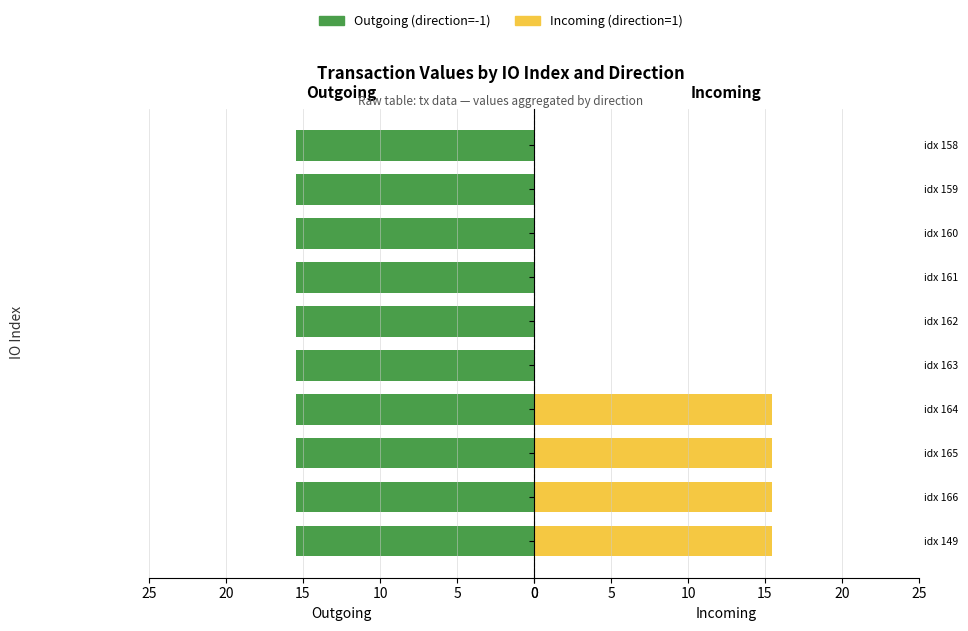

The value of Incoming (direction=1) at 0 is 26.8. True or false?

False